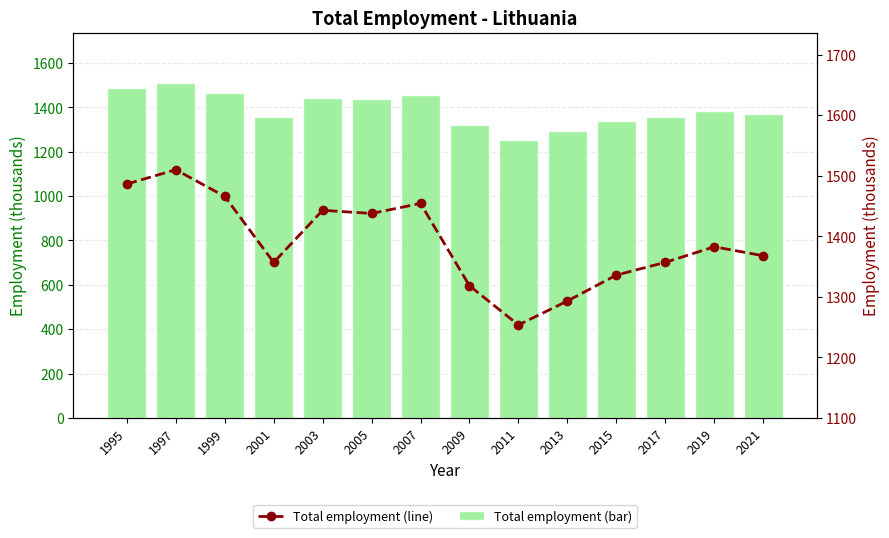

Which series has the largest range (max minus min)?

Total employment